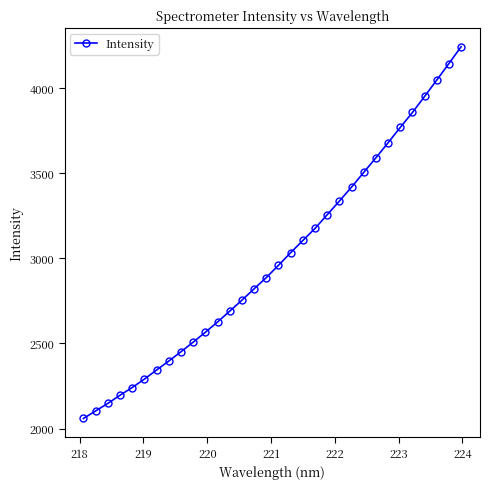

What is the difference between the maximum and second lowest values?

2137.9